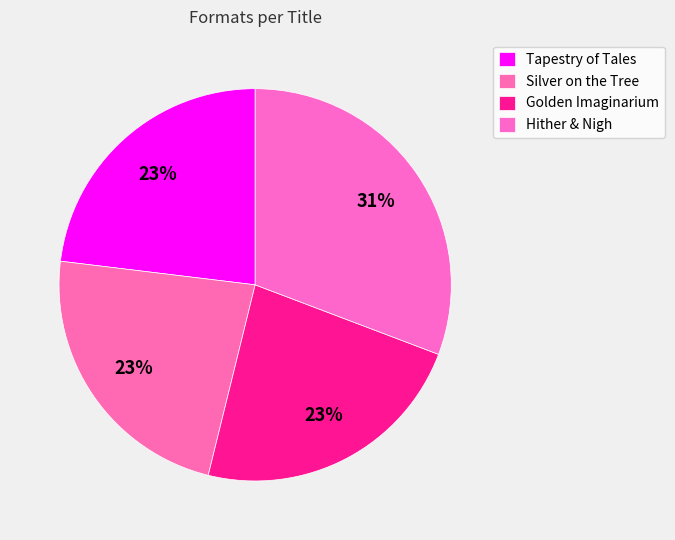

What percentage do Hither & Nigh and Tapestry of Tales together represent?

53.8%